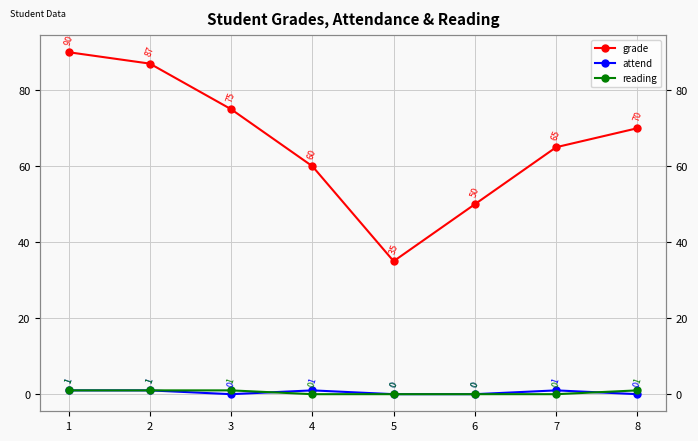

How many values in attend are above zero?

4